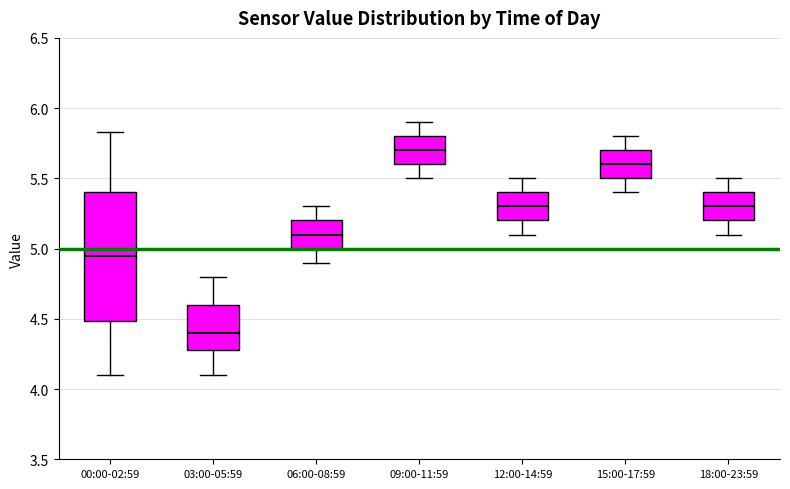

Where does the median line of the box for 15:00-17:59 sit on the y-axis? The values are not printed on the chart, so give them approximately, as read against the axis.

5.60